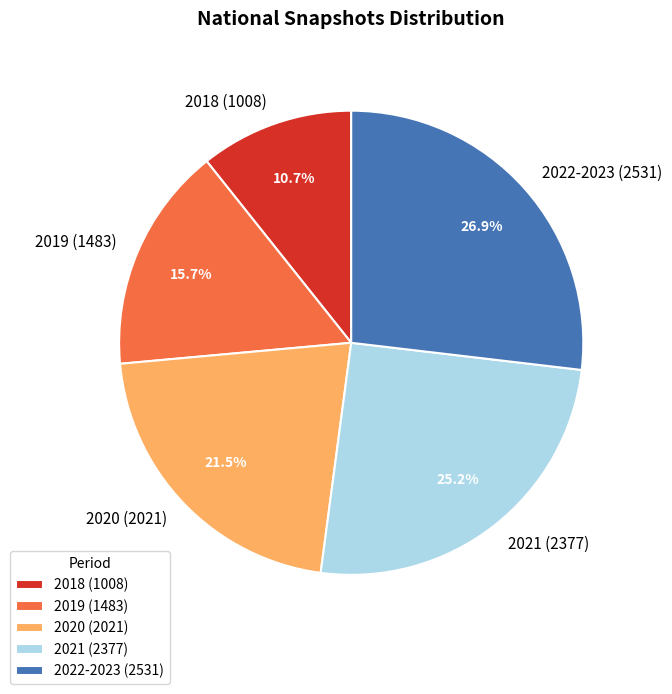

Is 2018 (1008) the majority of the pie?

No